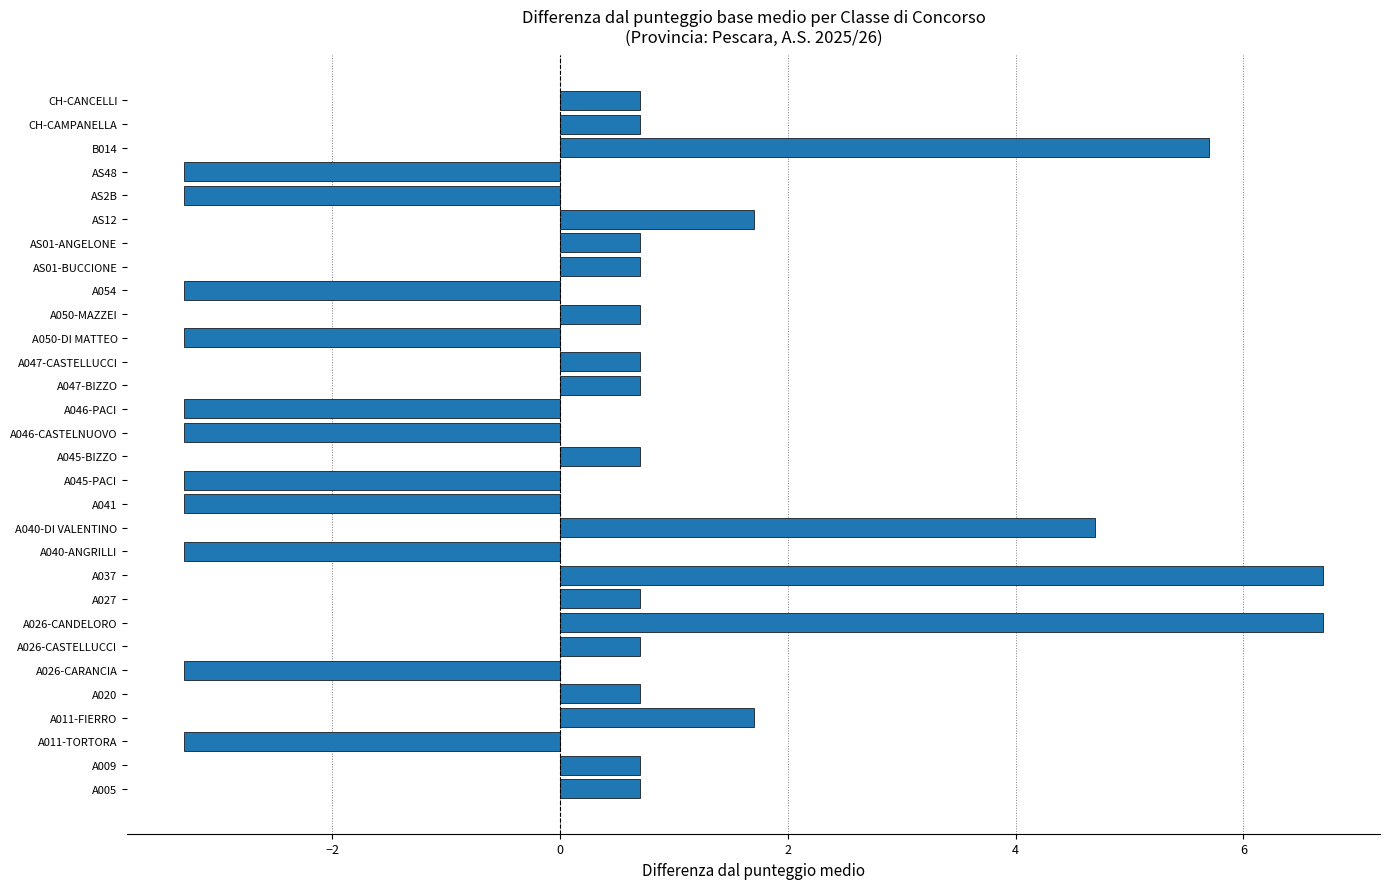

Which has a higher value, A026-CASTELLUCCI or B014?

B014